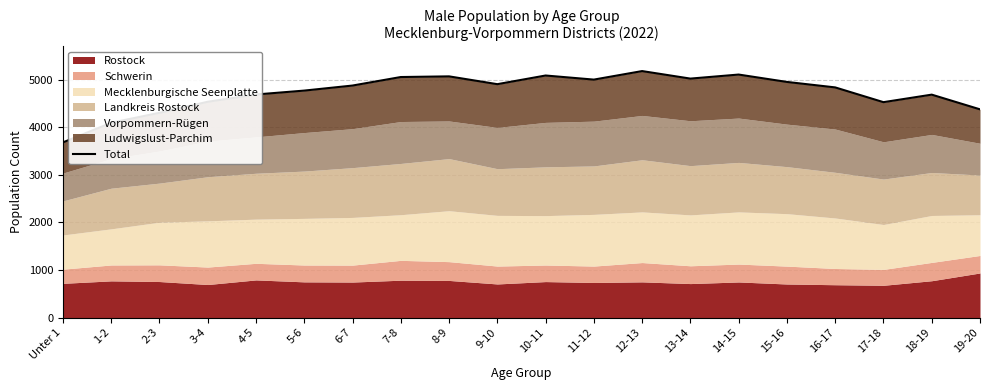

Approximately how many times larger is the value at 6-7 compared to 13-14?

1.0